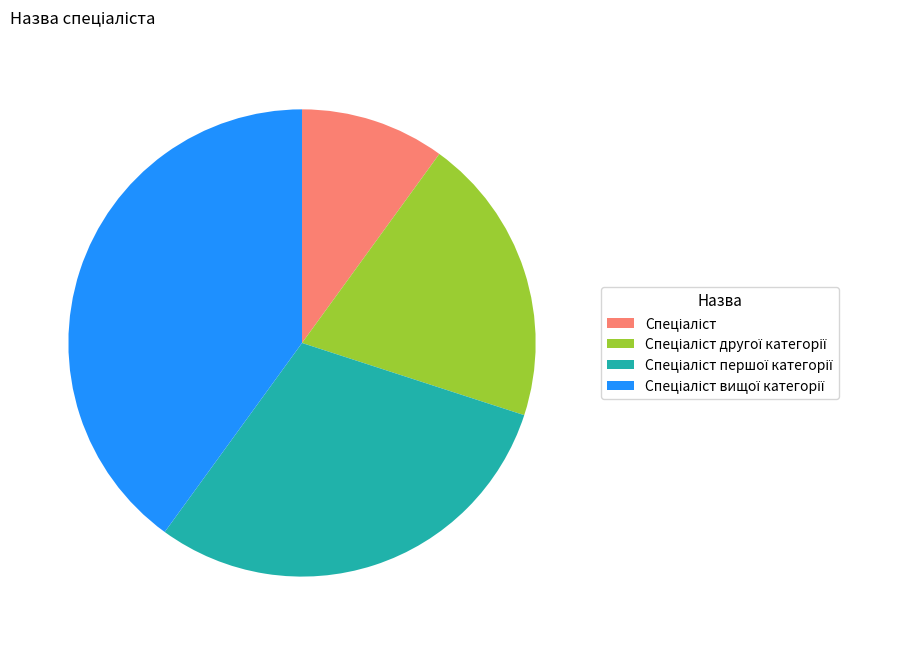

Is there a majority slice in this chart?

No